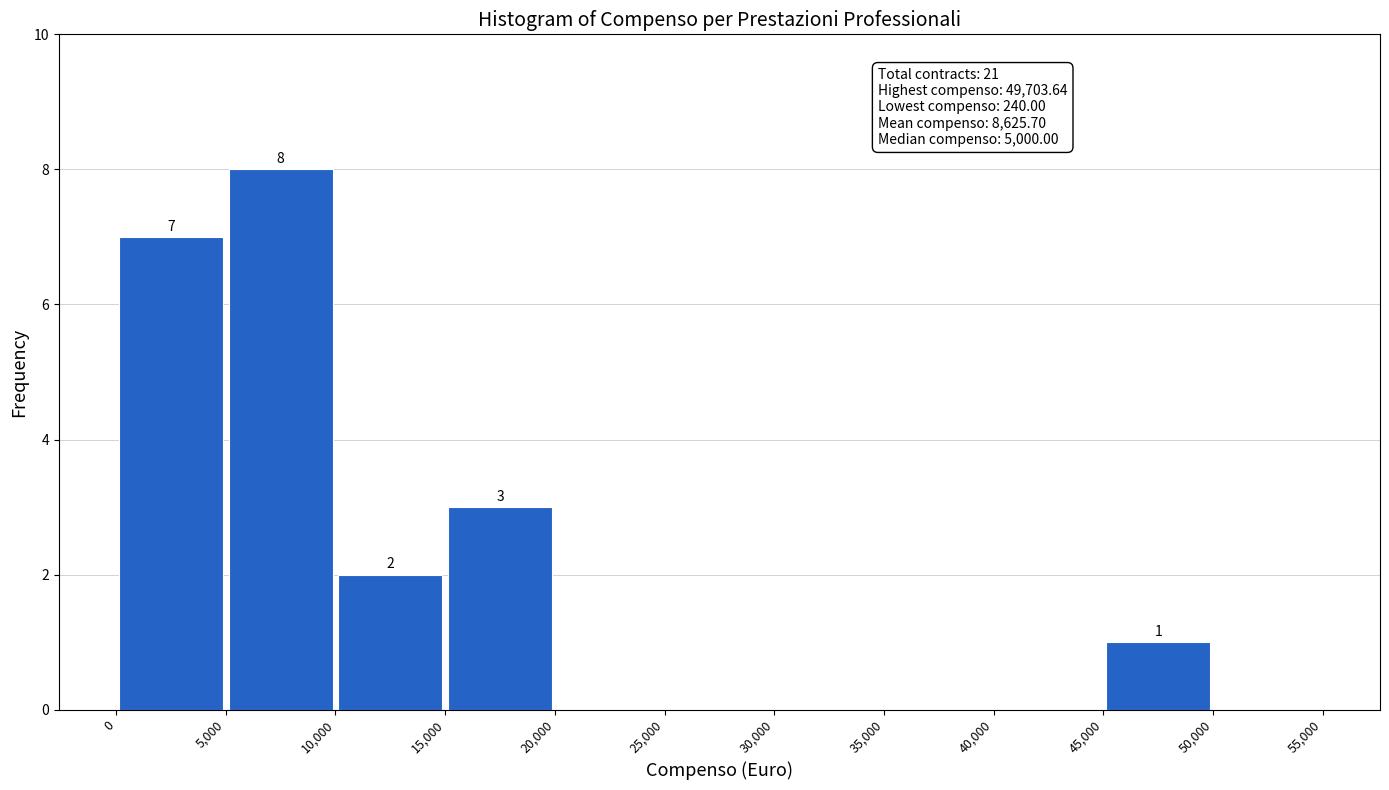

Over which range of the x-axis is the bar tallest?

5,000 to 10,000